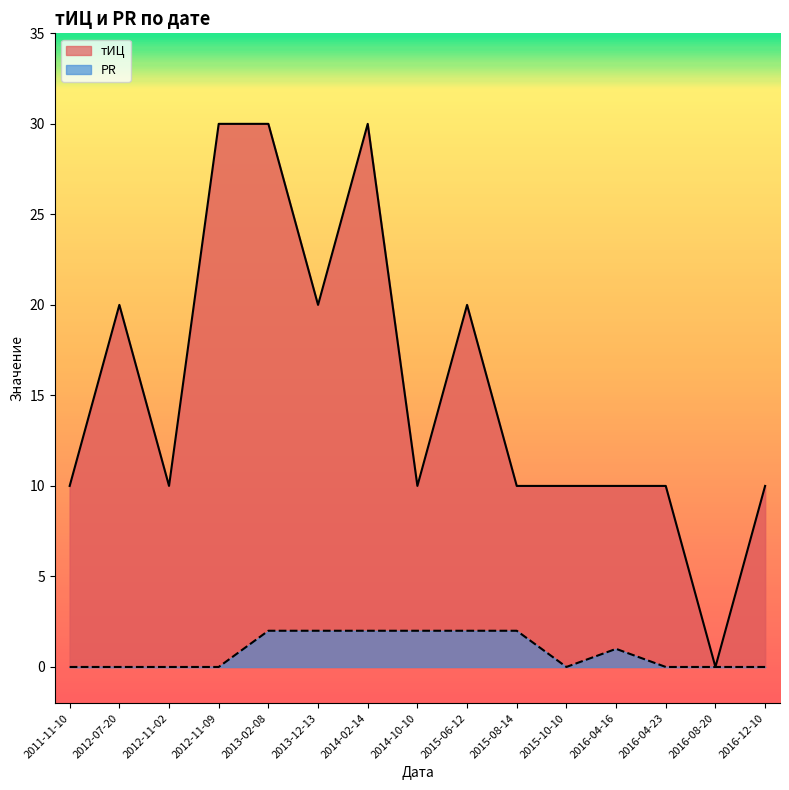

True or false: PR has a value of 1 at 2012-11-09.

False